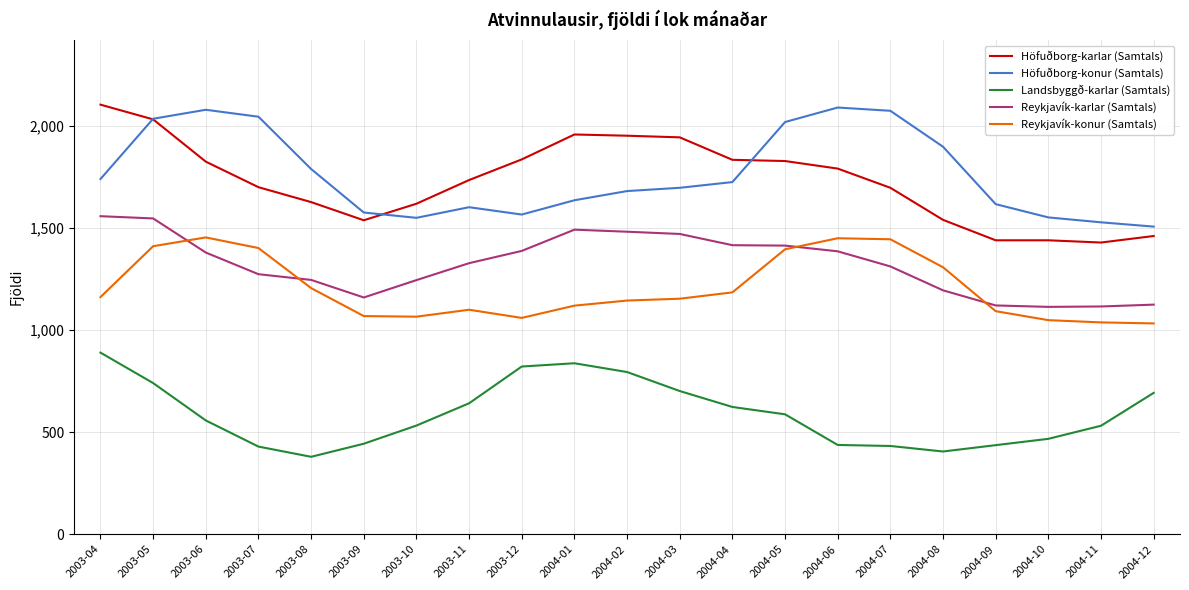

What are all the series names shown in the legend?

Höfuðborg-karlar (Samtals), Höfuðborg-konur (Samtals), Landsbyggð-karlar (Samtals), Reykjavík-karlar (Samtals), Reykjavík-konur (Samtals)